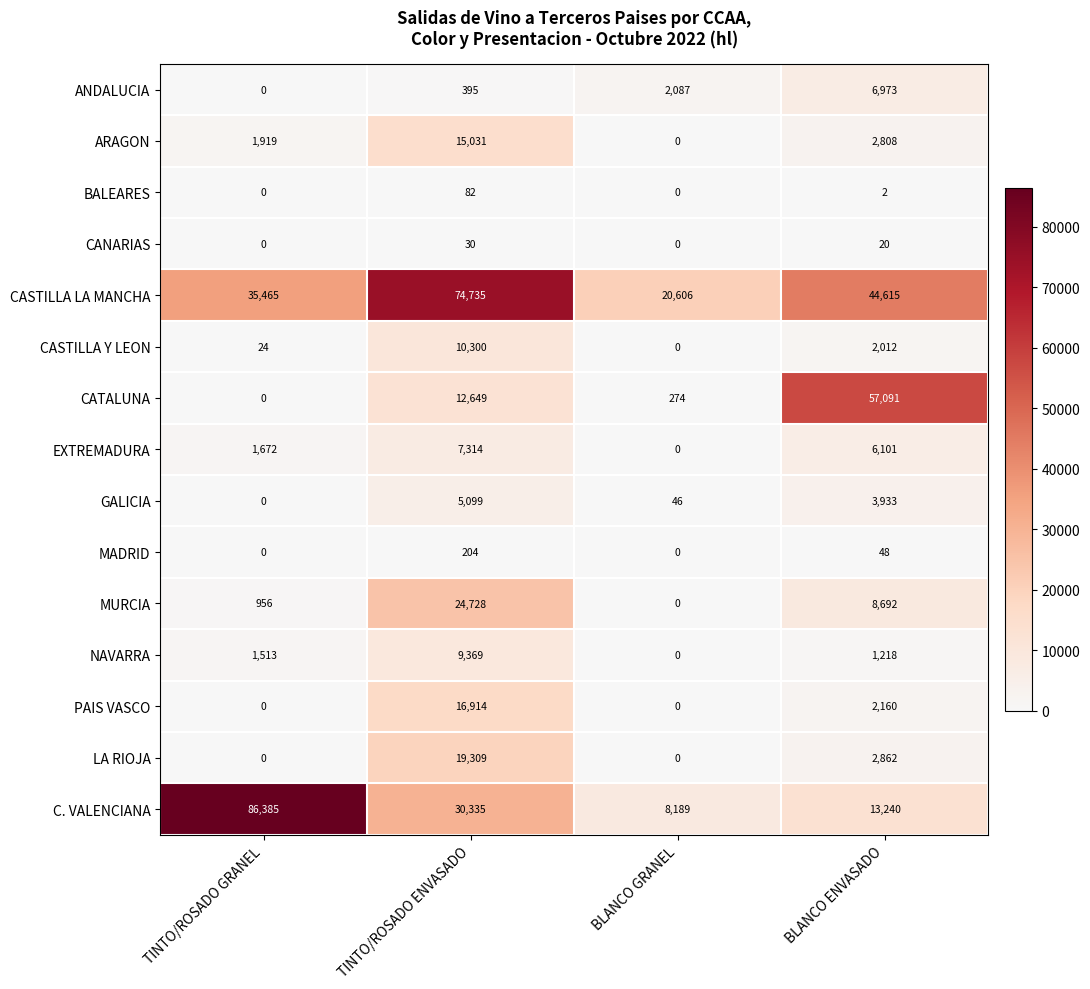

Which series has the widest spread of values?

C. VALENCIANA